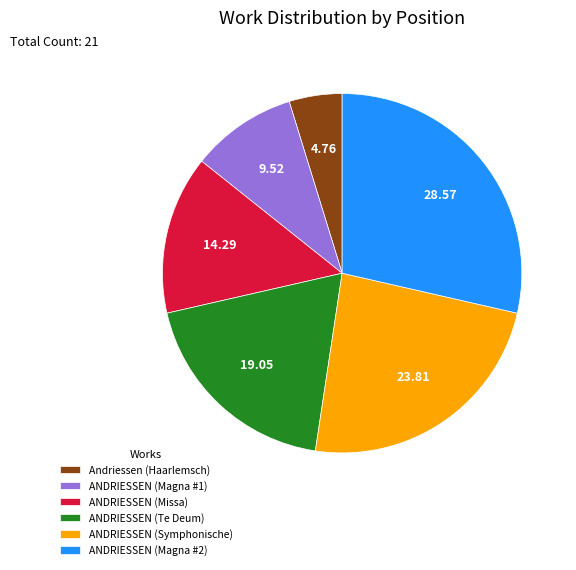

Does ANDRIESSEN (Missa) account for over 50% of the chart?

No